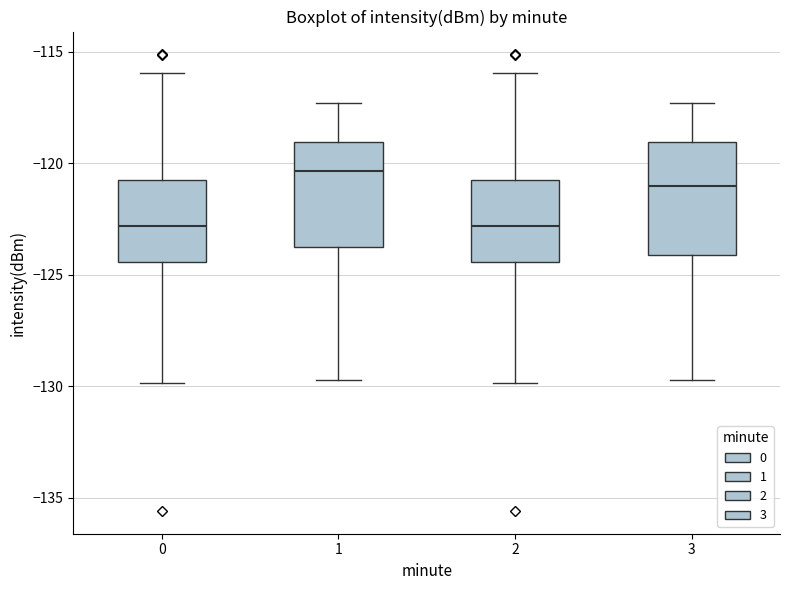

Where is the lower edge of the box at x = 2 on the y-axis? The values are not printed on the chart, so give them approximately, as read against the axis.

-124.5